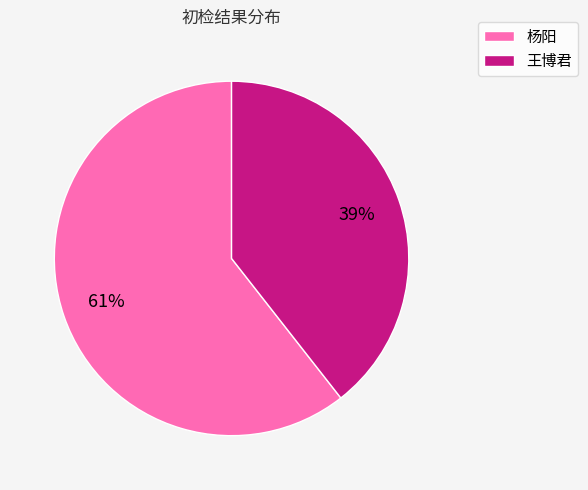

Does 王博君 account for over 50% of the chart?

No